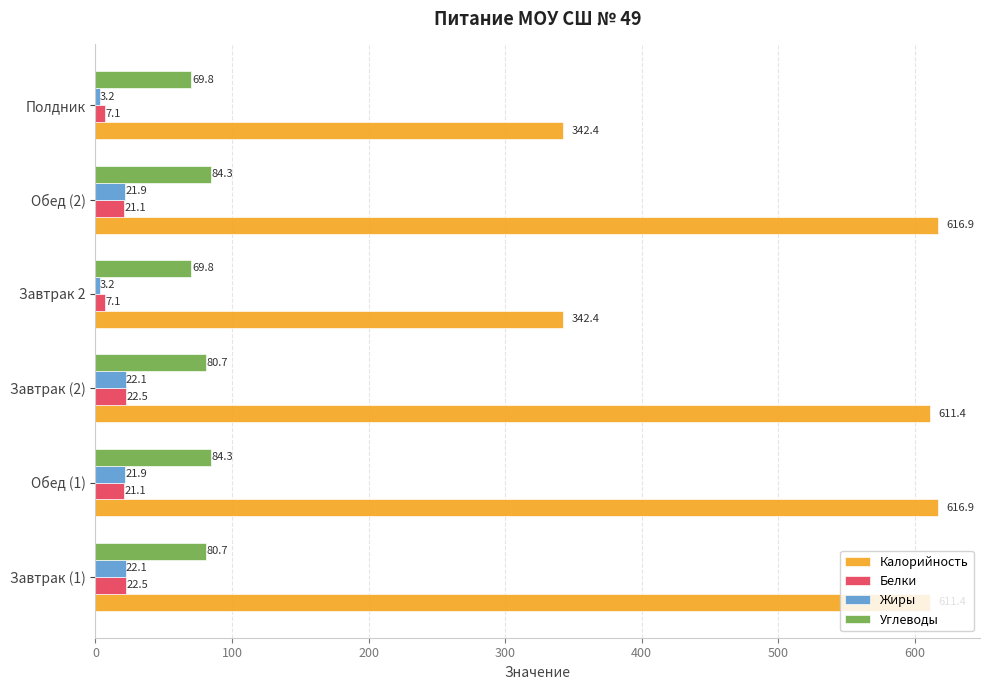

What is the average value of the Углеводы series?

78.3